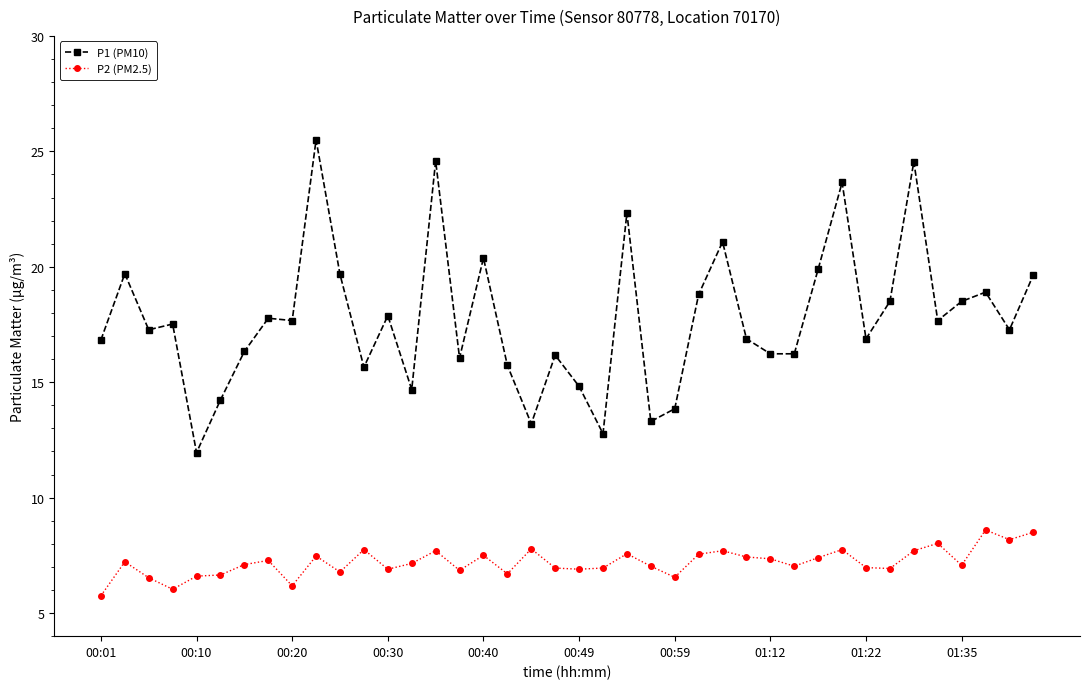

What is the value of the P2 (PM2.5) point at the 5th from the left?

6.6